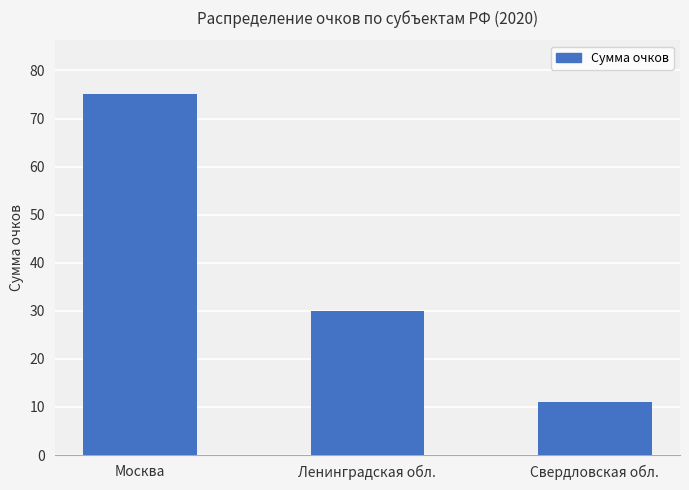

What is the ratio of the value at Свердловская обл. to the value at Москва?

0.1